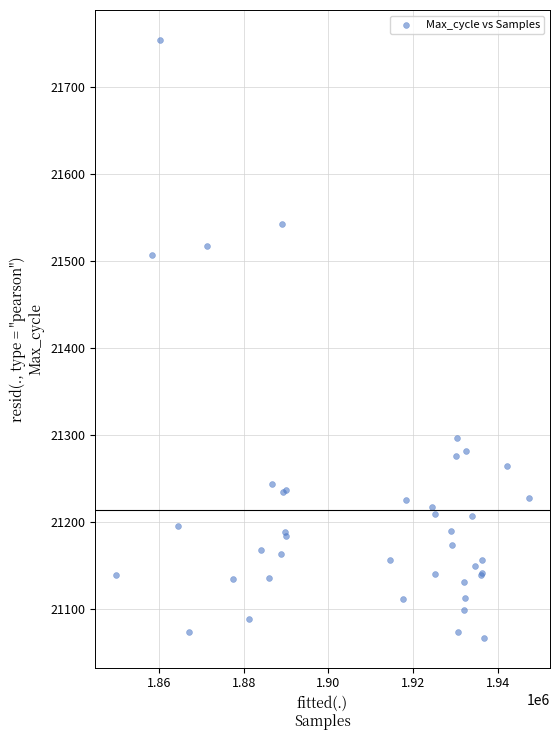

What Y value in the scatter plot is closest to 21410?

21507